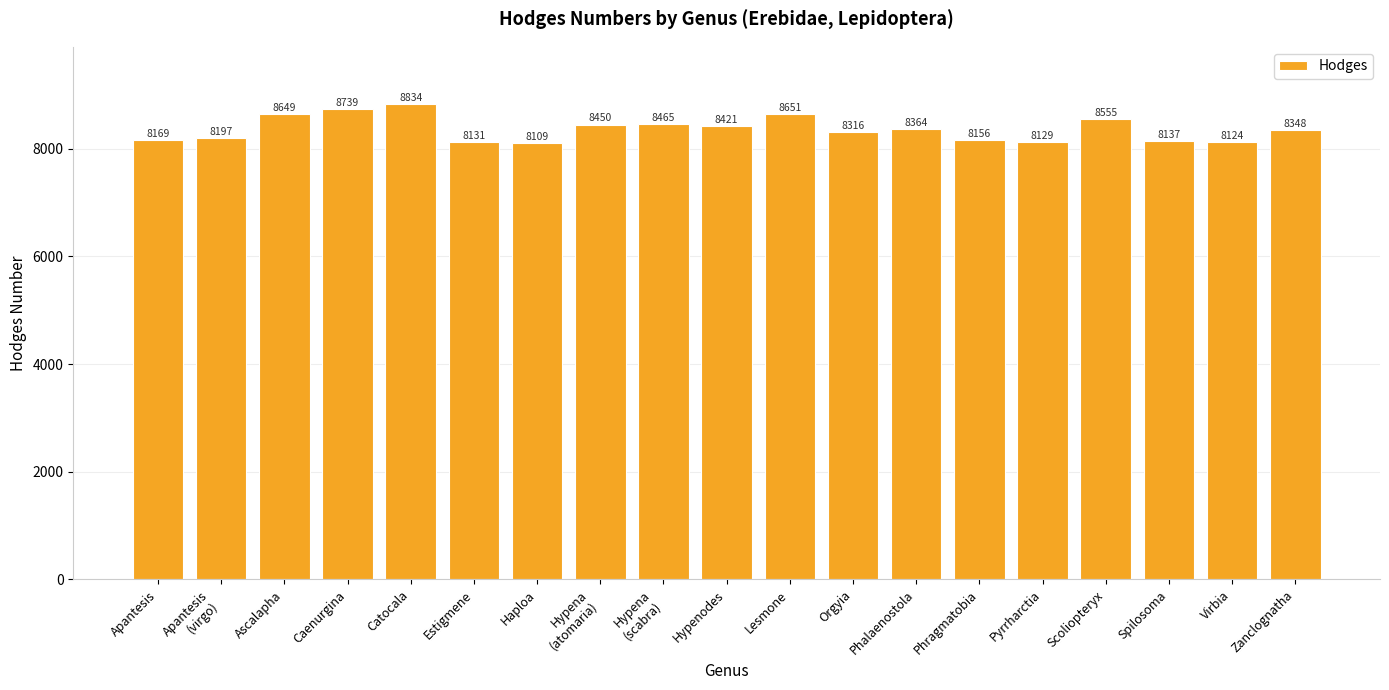

Between Hypenodes and Phragmatobia, which is larger?

Hypenodes